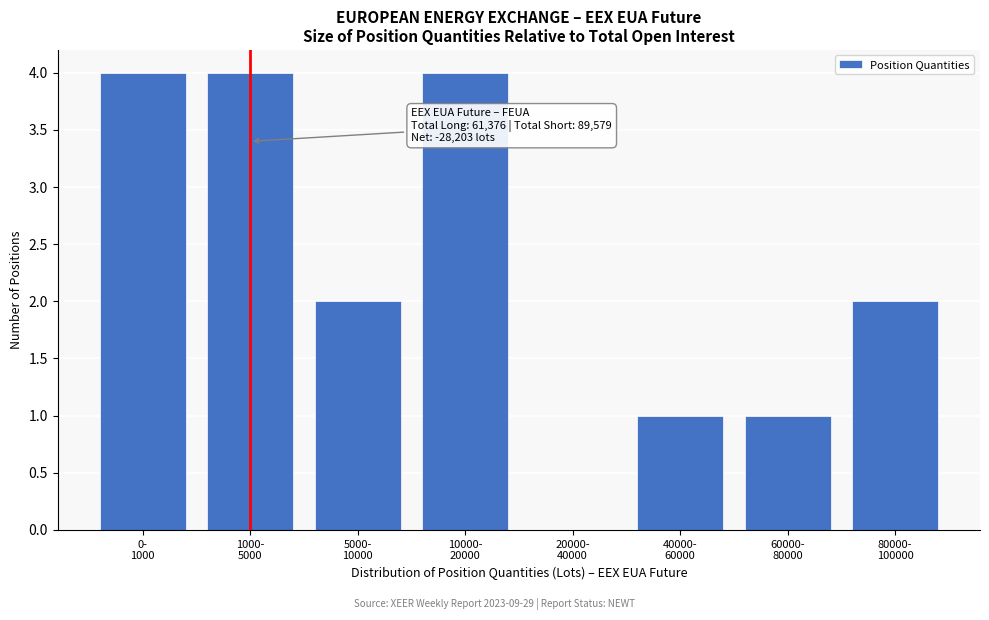

What is the maximum value shown in the chart?

4